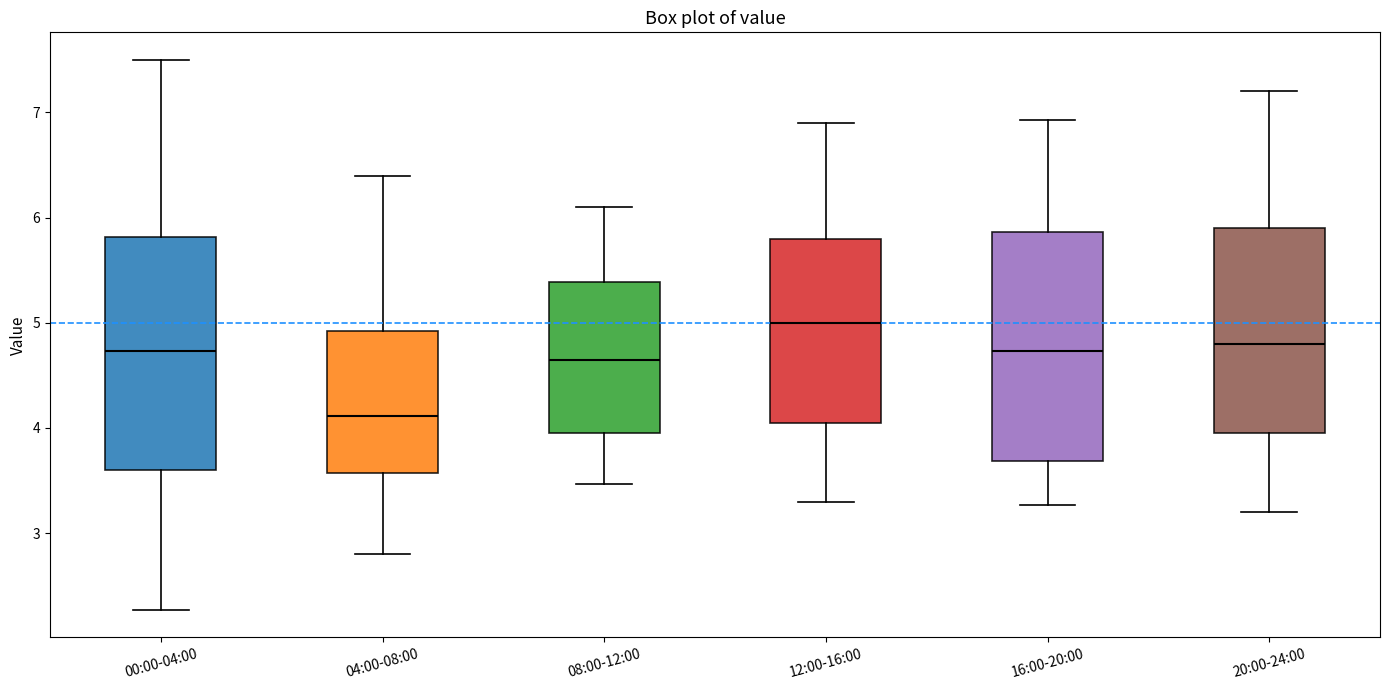

Reading left to right, transcribe this box plot: for each box, give where its median line is, the range the box spans, and where its two whiskers end, as read against the y-axis. The values are not printed on the chart, so give them approximately, as read against the axis.

00:00-04:00: median 4.7, box 3.6 to 5.8, whiskers 2.3 to 7.5
04:00-08:00: median 4.1, box 3.6 to 4.9, whiskers 2.8 to 6.4
08:00-12:00: median 4.7, box 4.0 to 5.4, whiskers 3.5 to 6.1
12:00-16:00: median 5.0, box 4.1 to 5.8, whiskers 3.3 to 6.9
16:00-20:00: median 4.7, box 3.7 to 5.9, whiskers 3.3 to 6.9
20:00-24:00: median 4.8, box 4.0 to 5.9, whiskers 3.2 to 7.2